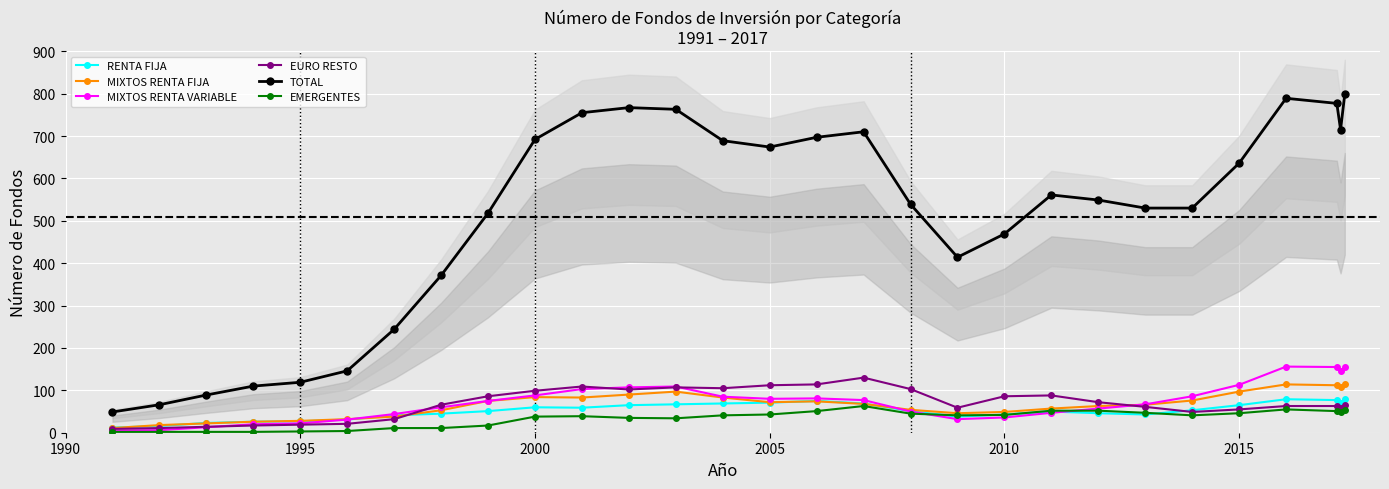

Reading right to left, list all the values displayed in this chart.

RENTA FIJA: 79	71	77	79	65	53	43	46	50	43	38	51	69	75	71	69	67	65	59	60	51	45	41	31	27	26	23	16	12
MIXTOS RENTA FIJA: 114	108	112	114	97	76	66	63	57	49	46	54	68	74	72	83	97	90	83	84	75	53	38	32	28	26	22	18	11
MIXTOS RENTA VARIABLE: 156	145	155	156	113	86	67	57	47	36	32	50	77	81	80	85	109	107	103	88	75	60	44	31	22	20	13	6	5
EURO RESTO: 65	59	63	63	55	49	61	72	88	86	59	103	130	114	112	105	107	102	109	99	86	66	32	21	19	17	14	11	9
TOTAL: 799	715	777	789	636	530	530	549	561	469	414	539	710	697	674	689	763	767	755	692	518	371	244	146	119	110	89	66	49
EMERGENTES: 54	48	51	55	46	41	47	52	52	42	41	45	63	51	43	41	34	35	39	38	17	11	11	4	3	2	2	2	2